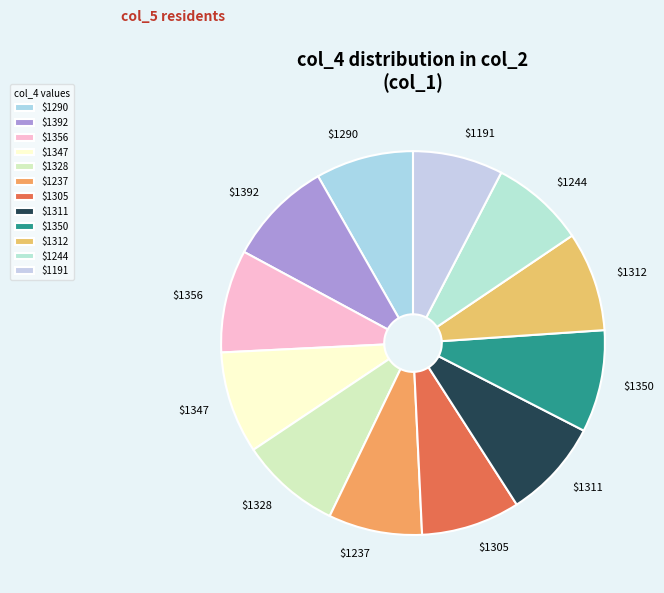

Is there any slice that represents more than half of the pie?

No